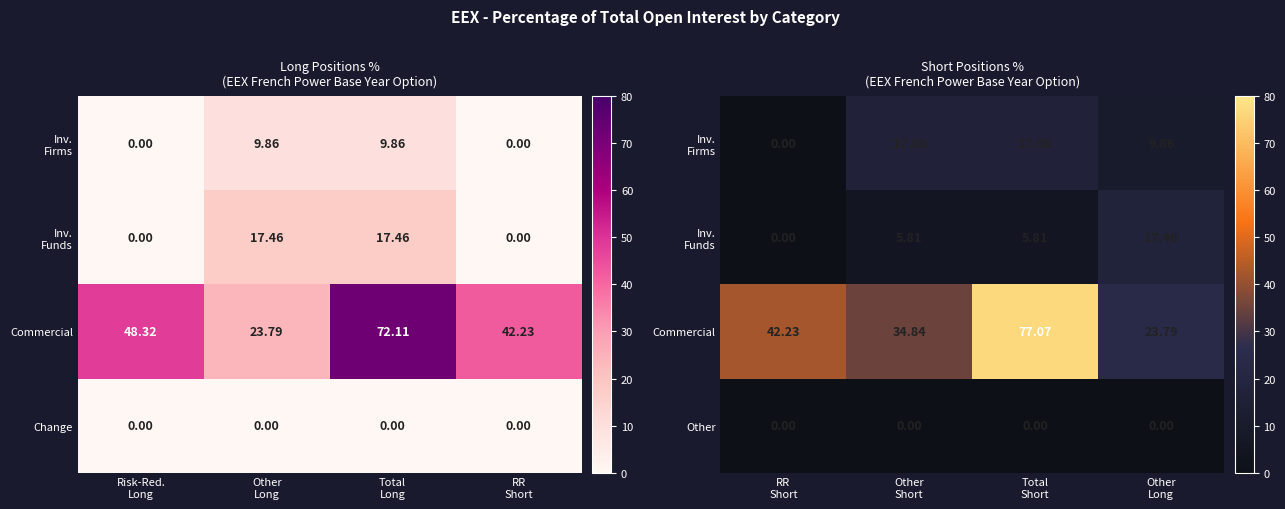

What is the minimum value for Commercial?

23.8